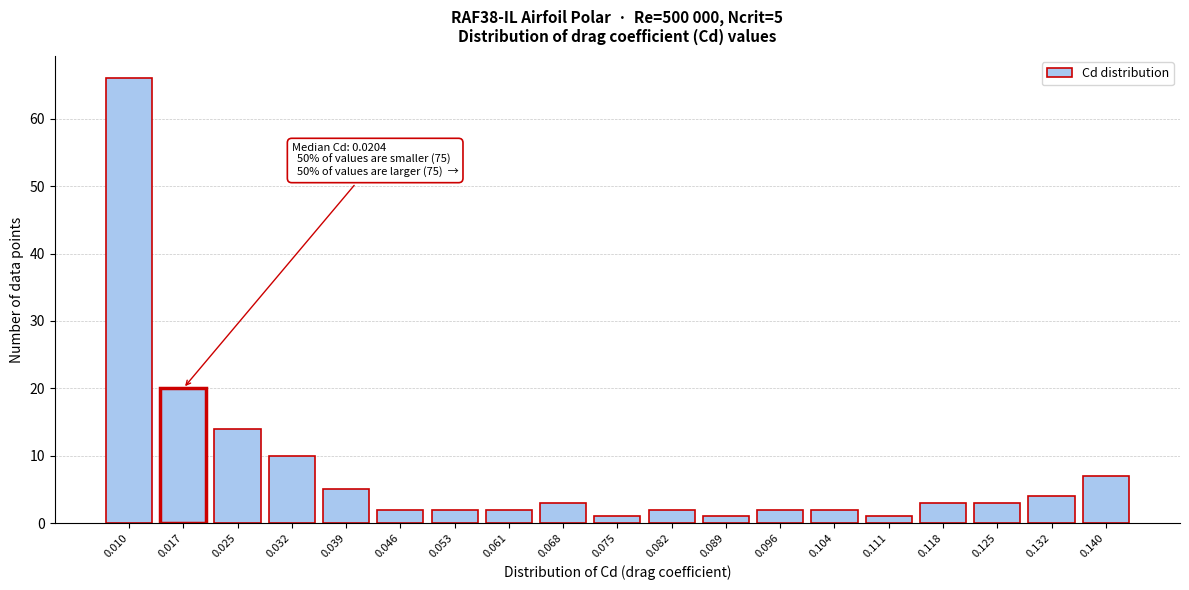

Reading left to right, transcribe all the data shown in this chart.

0.010=66	0.017=20	0.025=14	0.032=10	0.039=5	0.046=2	0.053=2	0.061=2	0.068=3	0.075=1	0.082=2	0.089=1	0.096=2	0.104=2	0.111=1	0.118=3	0.125=3	0.132=4	0.140=7